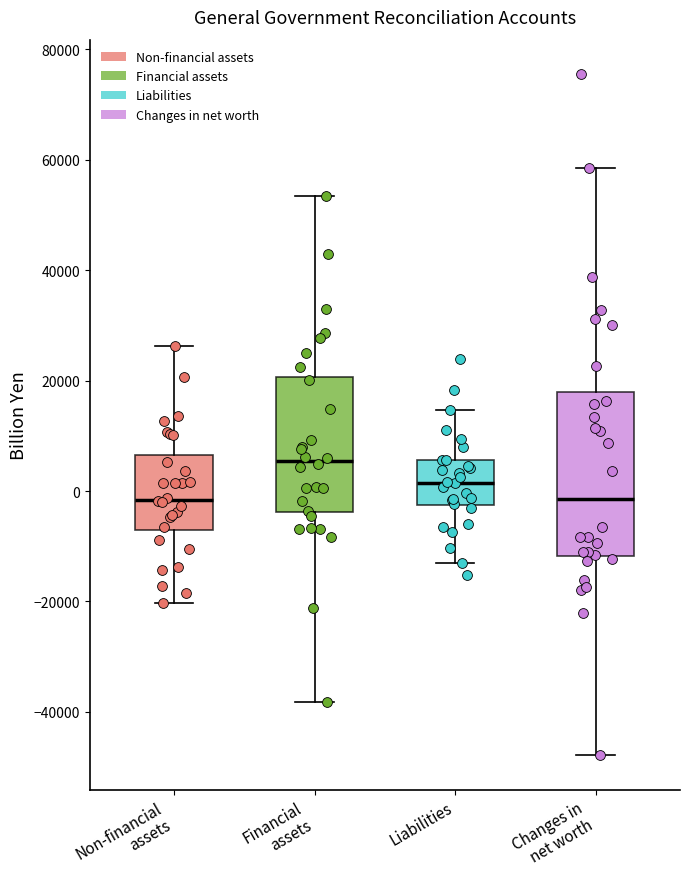

Reading left to right, read every box against the y-axis: the position of its median line, the range the box covers, and the ends of its whiskers. The values are not printed on the chart, so give them approximately, as read against the axis.

Non-financial assets: median -2000, box -8000 to 6000, whiskers -20000 to 26000
Financial assets: median 6000, box -4000 to 20000, whiskers -38000 to 54000
Liabilities: median 2000, box -2000 to 6000, whiskers -14000 to 14000
Changes in net worth: median -2000, box -12000 to 18000, whiskers -48000 to 58000